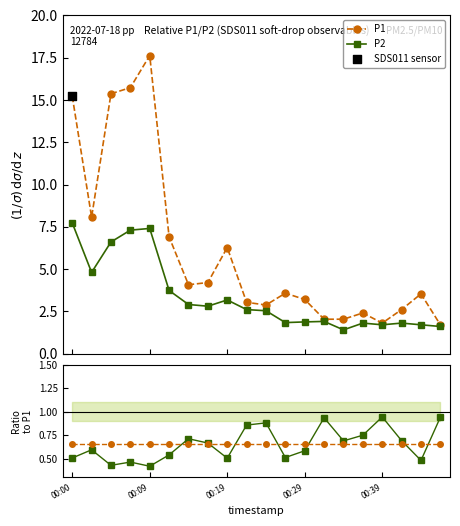

At how many categories does at least one series exceed 10?

4